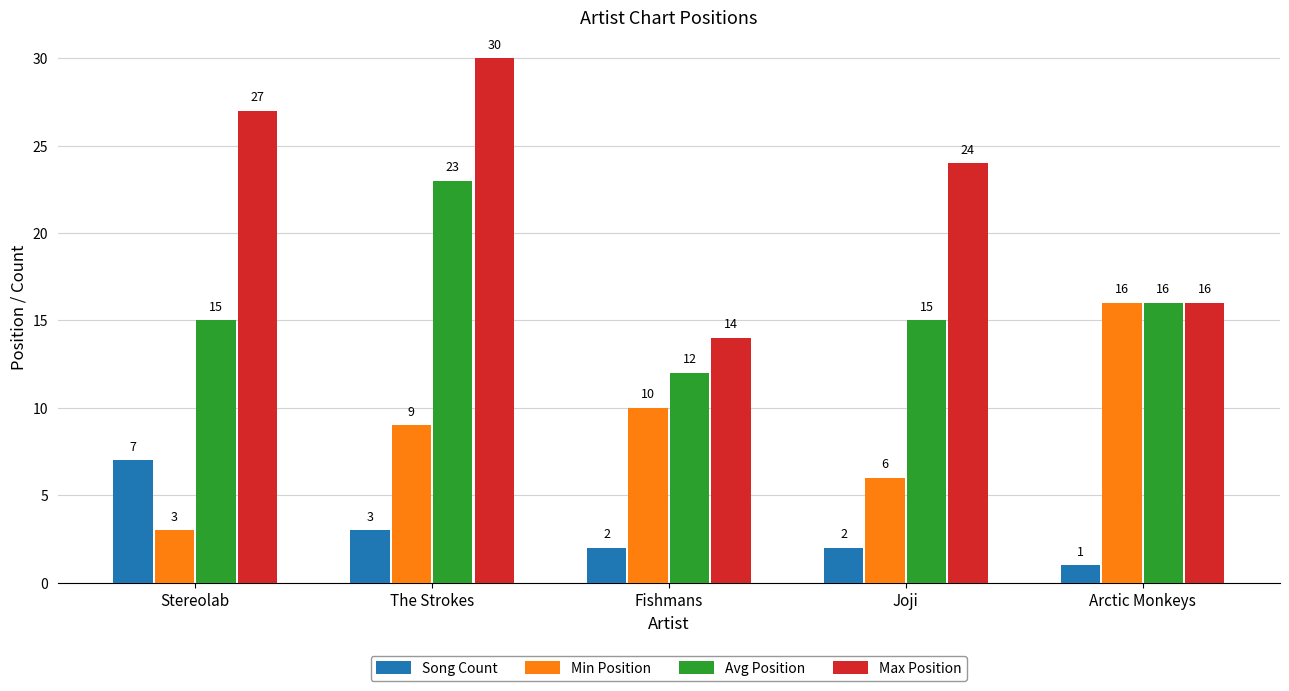

Does the chart contain any negative values?

No